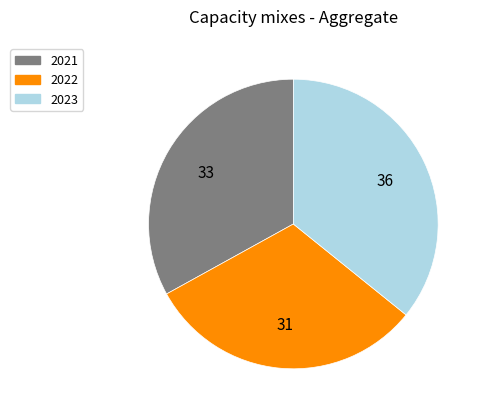

Rank the categories by value from lowest to highest.

2022, 2021, 2023